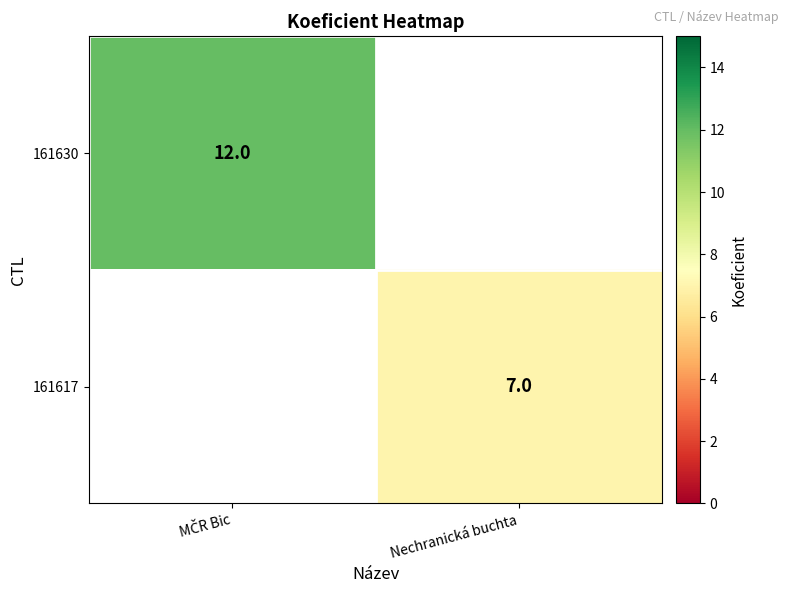

The 161617 series shows 5 at Nechranická buchta. True or false?

False